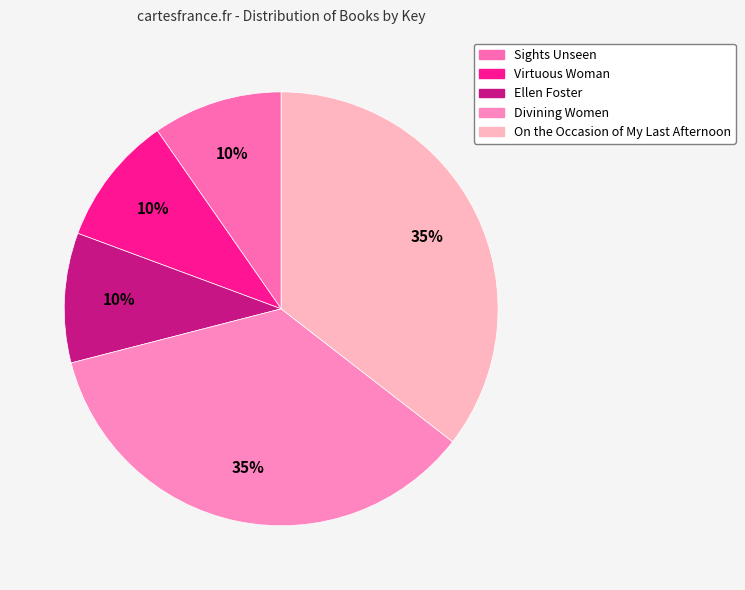

Is it true that Ellen Foster is 10% of the pie?

True